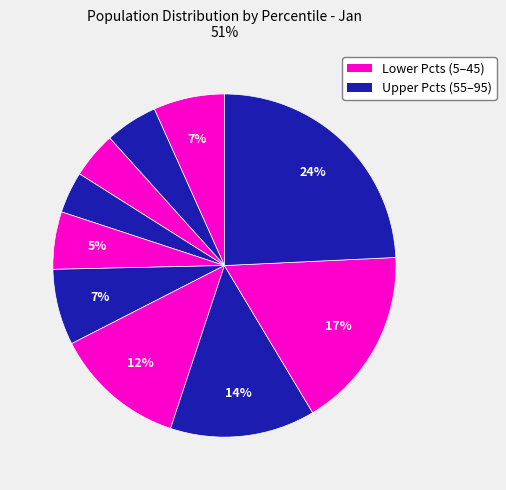

Which category has the smallest portion of the pie?

pct35